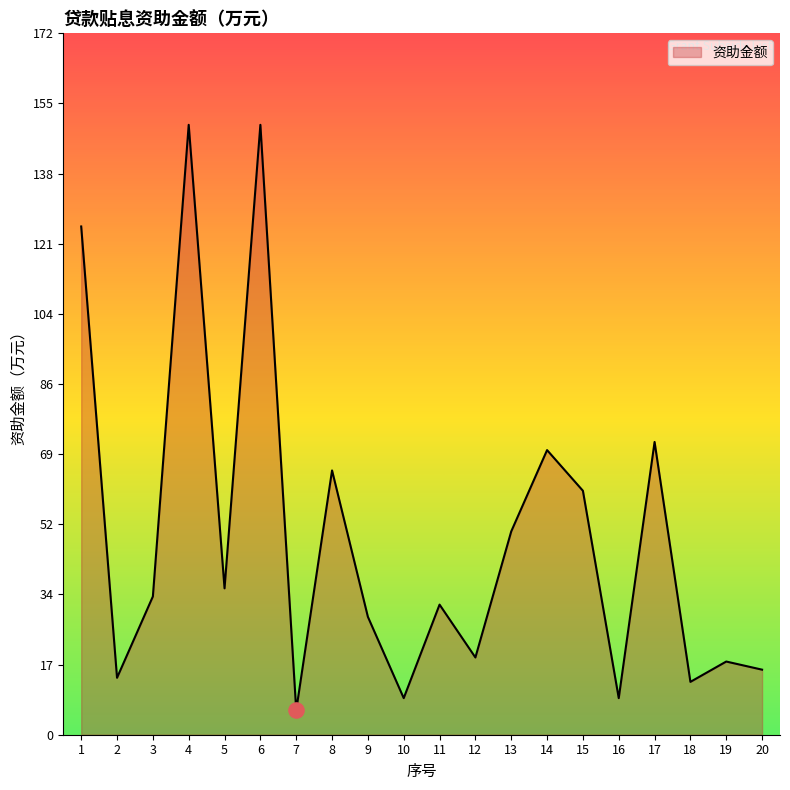

Which has a higher value, 20 or 17?

17